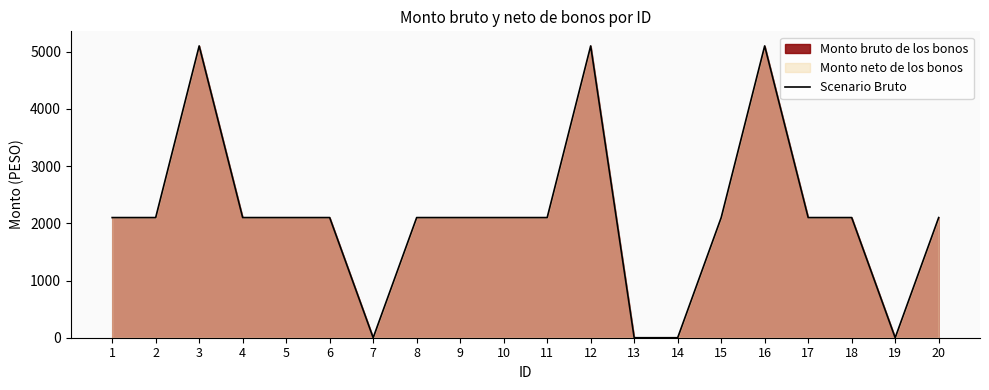

Reading right to left, what are all the values shown in this chart?

20=2100	19=0	18=2100	17=2100	16=5100	15=2100	14=0	13=0	12=5100	11=2100	10=2100	9=2100	8=2100	7=0	6=2100	5=2100	4=2100	3=5100	2=2100	1=2100